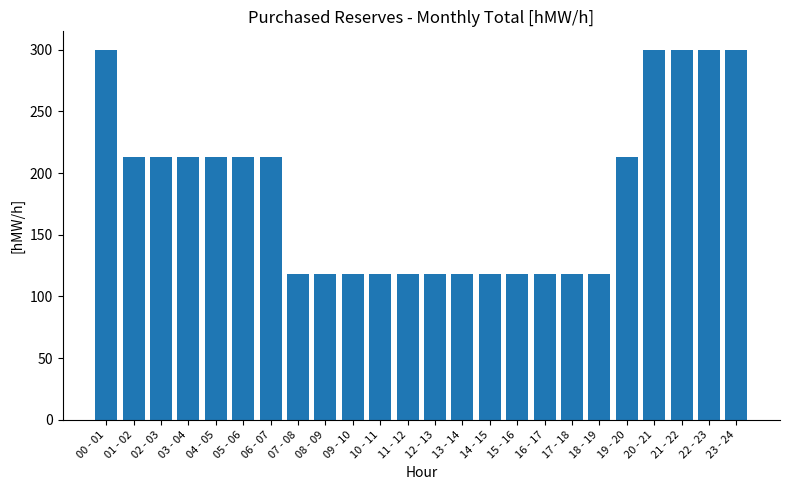

What is the difference between the maximum and minimum values?

182